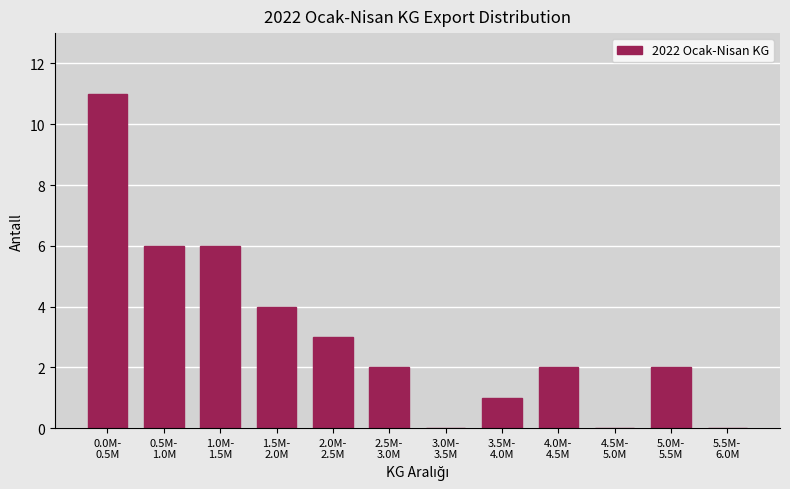

What is the maximum value shown in the chart?

11